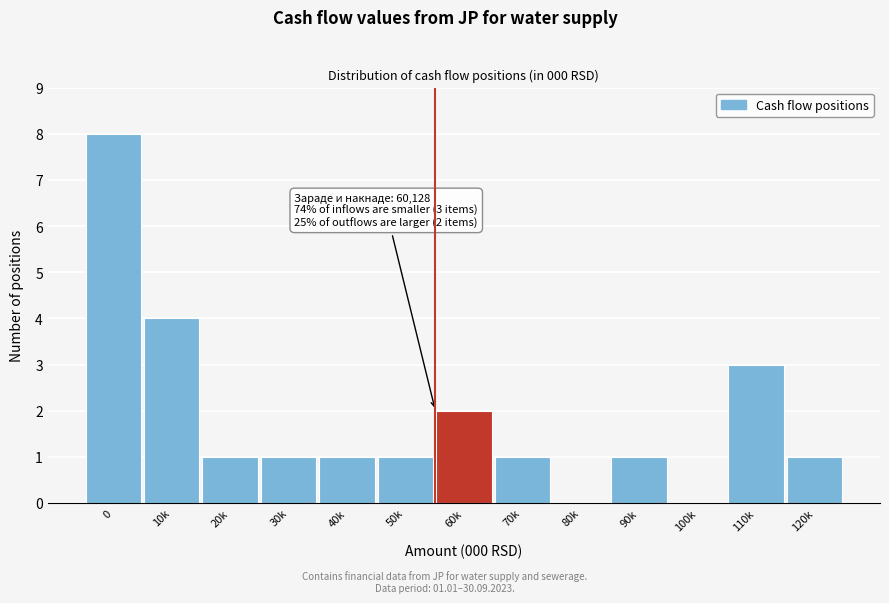

Reading left to right, transcribe all the data shown in this chart.

0=8	10k=4	20k=1	30k=1	40k=1	50k=1	60k=2	70k=1	80k=0	90k=1	100k=0	110k=3	120k=1